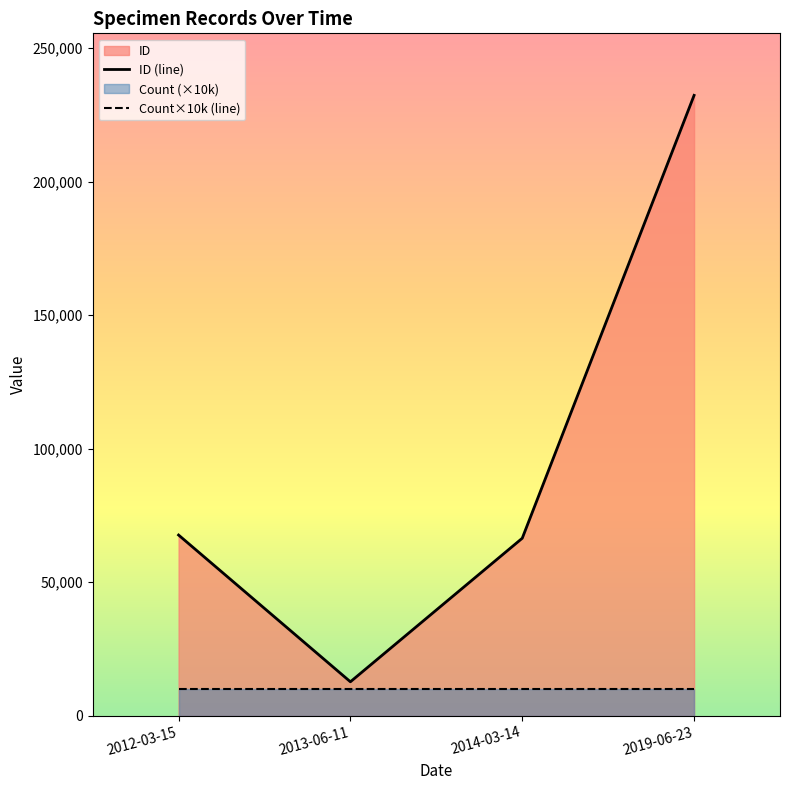

Which series has the largest range (max minus min)?

ID (line)